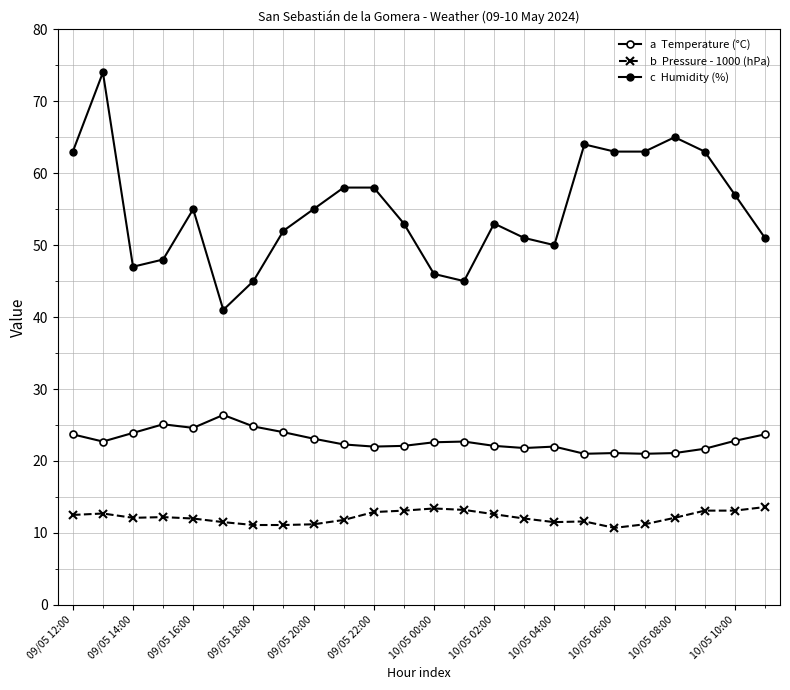

Is this an area chart (filled region under the line)?

No